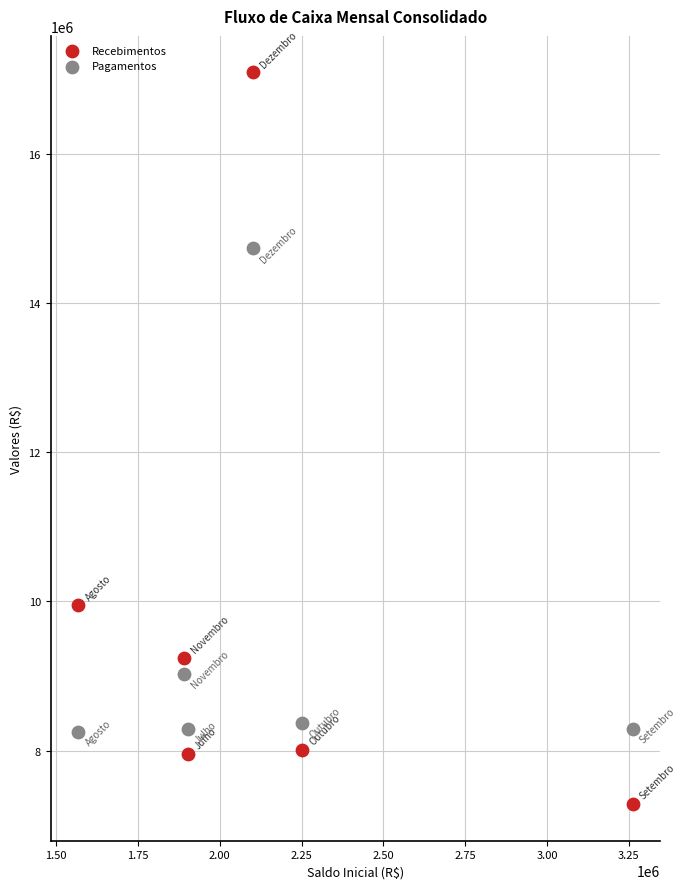

Which series has the widest spread of Y values?

Recebimentos